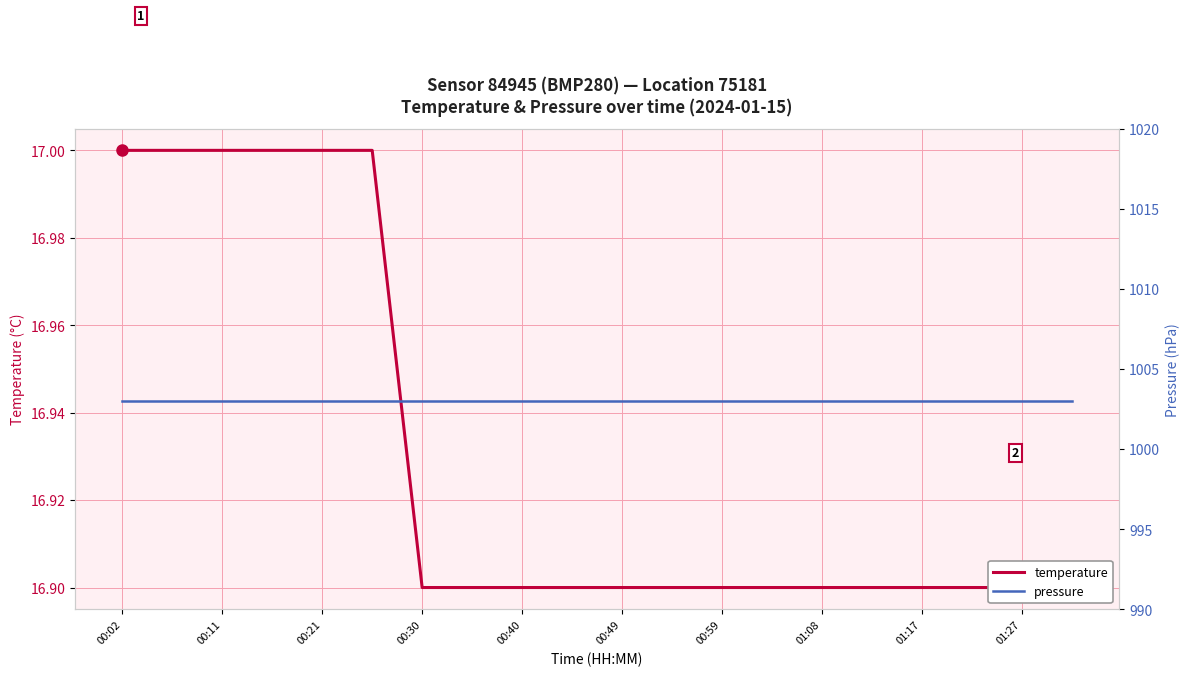

List the series in order of their peak value, lowest first.

temperature, pressure